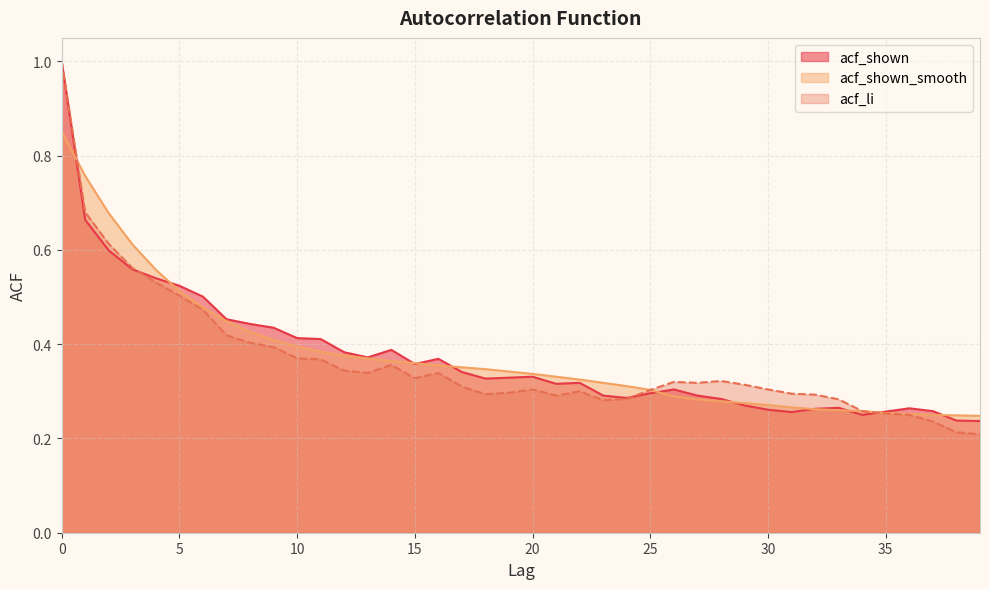

Is the value of acf_shown_smooth at 31 greater than the value of acf_shown at 28?

No